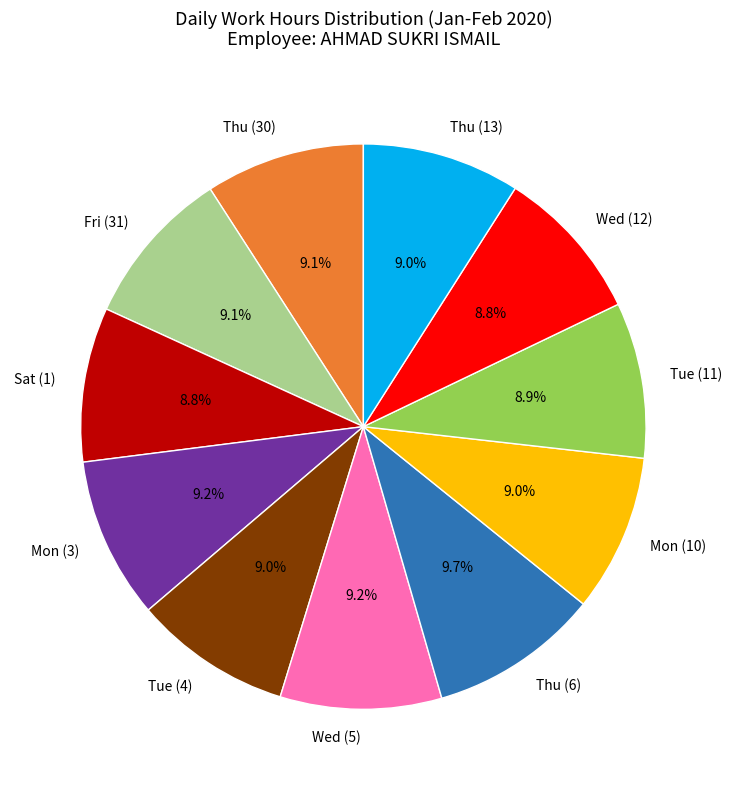

Approximately how many times larger is the value at Fri (31) compared to Thu (13)?

1.0